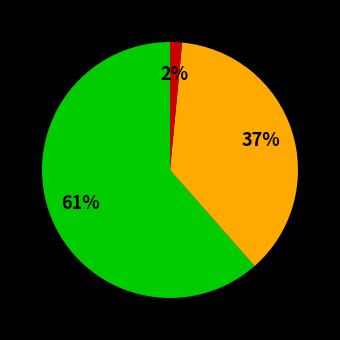

Does any single category account for the majority?

Yes